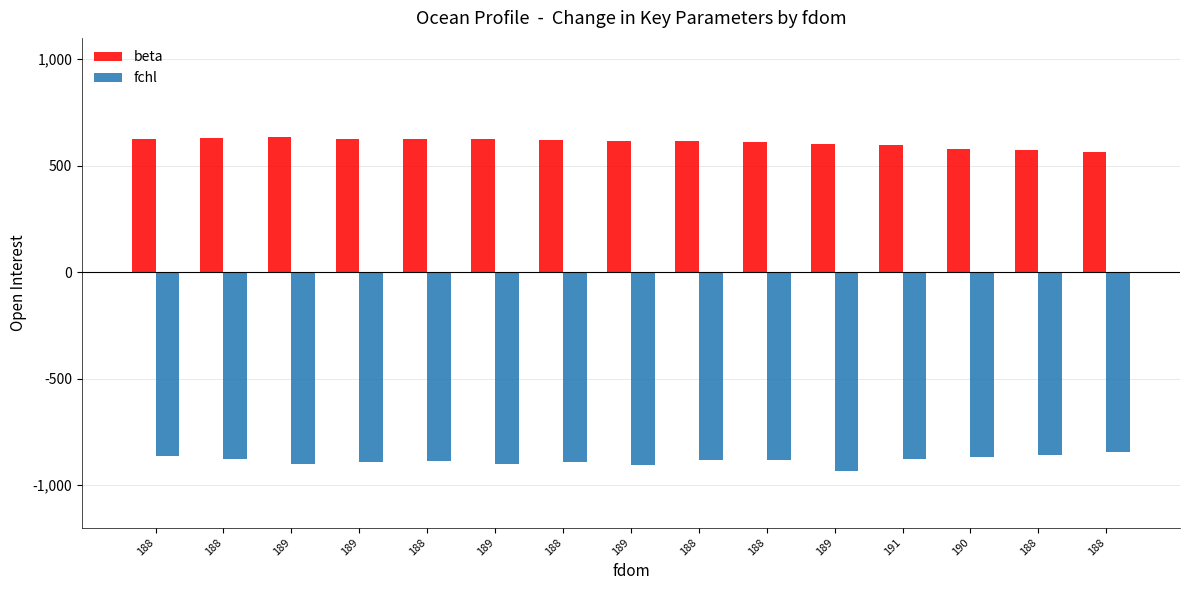

Does the chart contain any negative values?

Yes